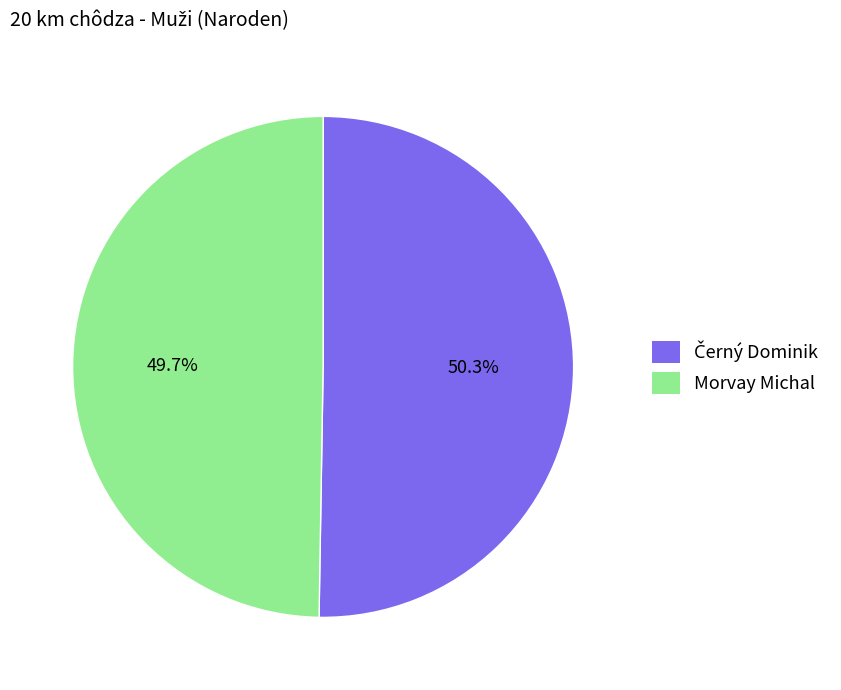

What is the smallest slice in the pie chart?

Morvay Michal